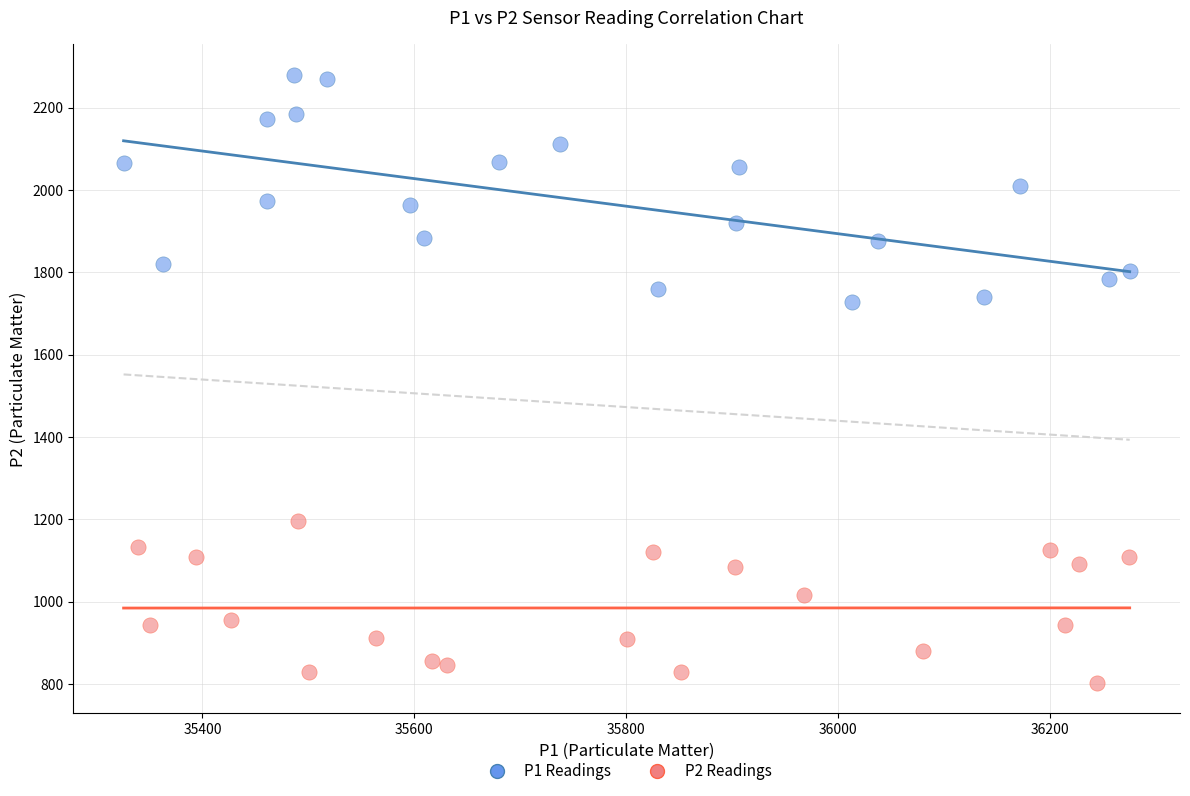

Which series has the largest Y range (max minus min)?

P1 Readings